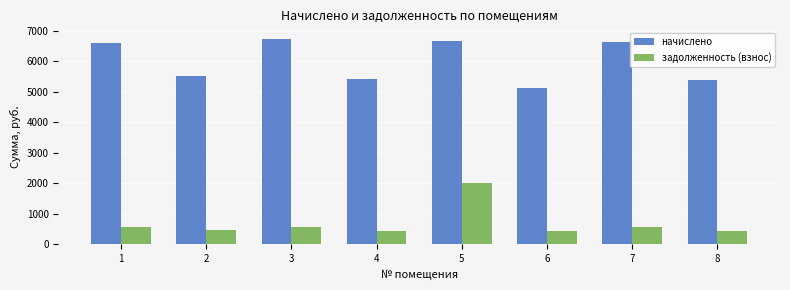

Which category has the highest value across all series?

3